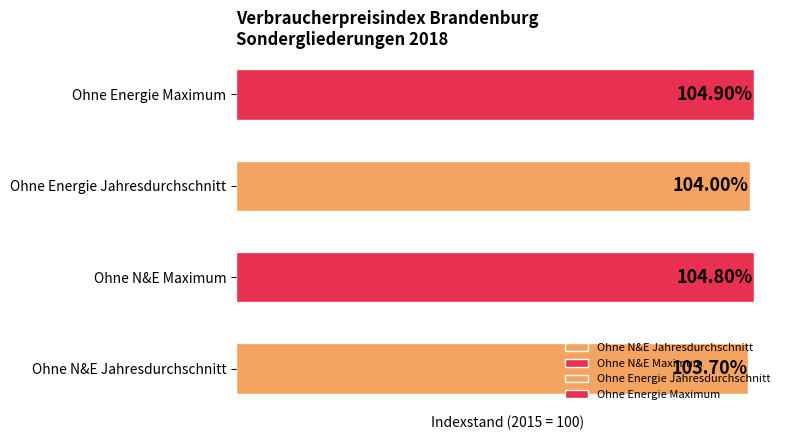

Are the bars grouped side by side (vs. stacked)?

Yes